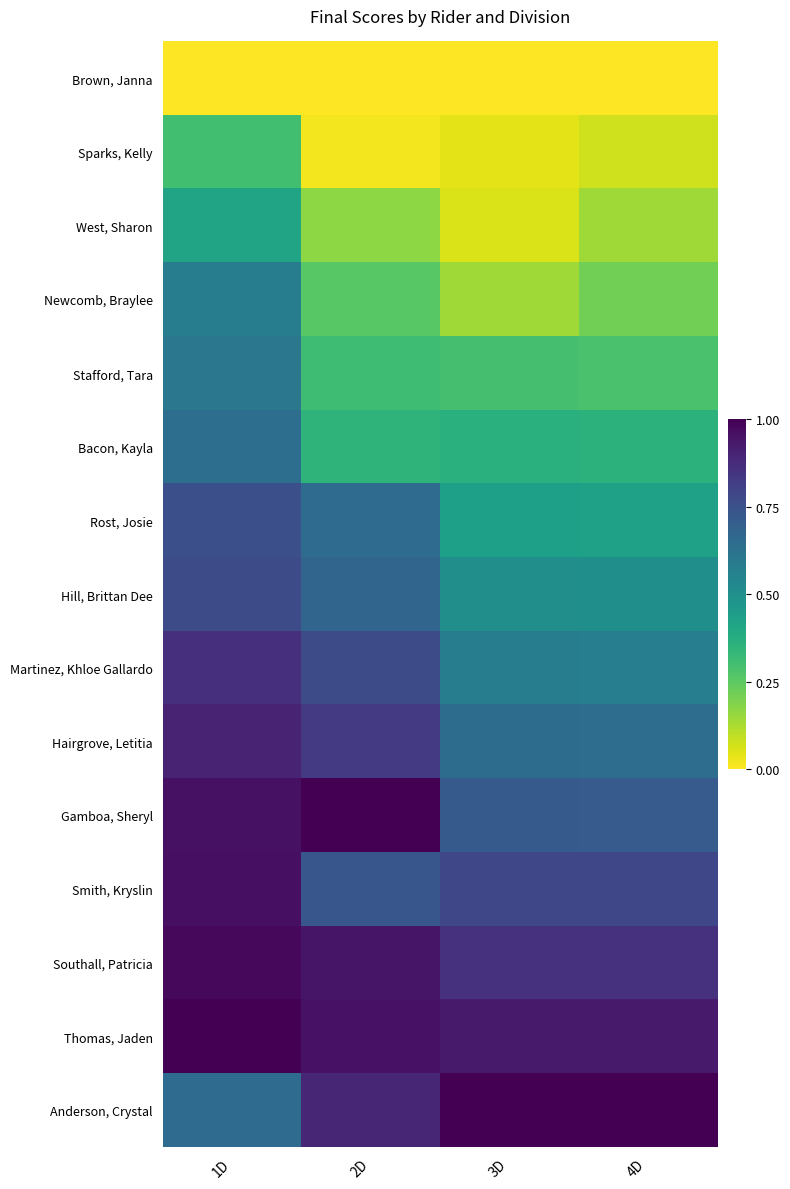

Rank the series at 1D from lowest to highest value.

Brown, Janna, Sparks, Kelly, West, Sharon, Newcomb, Braylee, Stafford, Tara, Bacon, Kayla, Anderson, Crystal, Rost, Josie, Hill, Brittan Dee, Martinez, Khloe Gallardo, Hairgrove, Letitia, Gamboa, Sheryl, Smith, Kryslin, Southall, Patricia, Thomas, Jaden